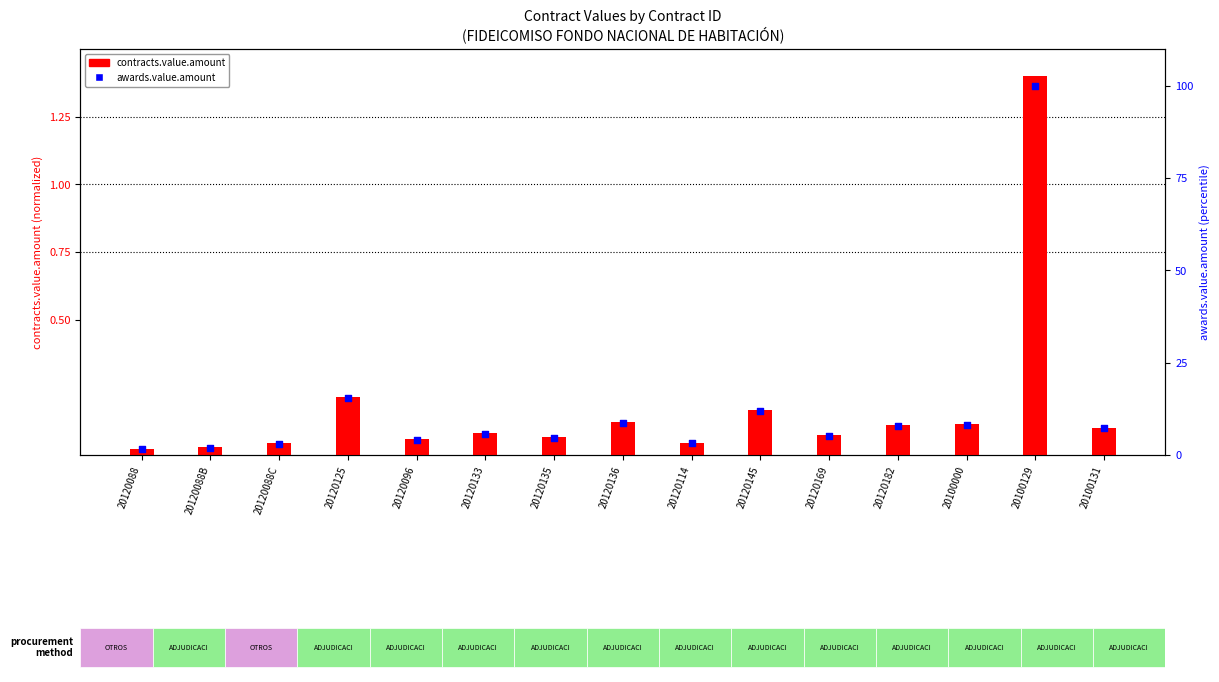

What are all the series names shown in the legend?

contracts.value.amount, awards.value.amount